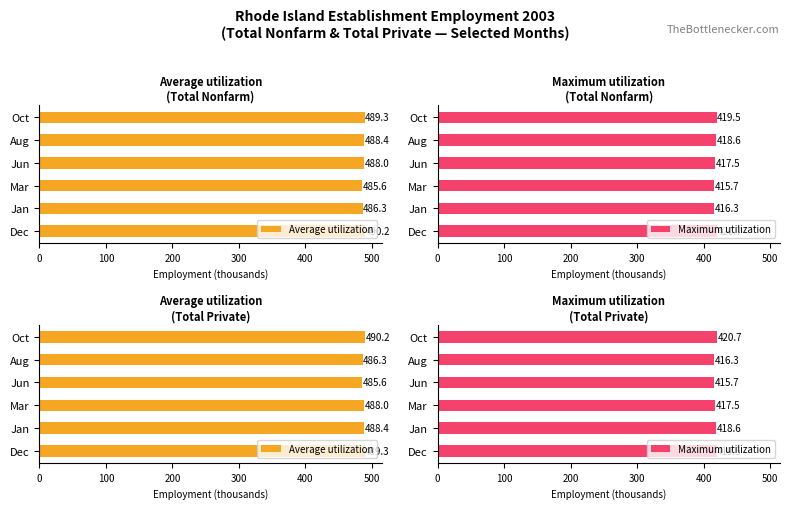

Rank the series by their maximum value, from lowest to highest.

Maximum utilization, Average utilization